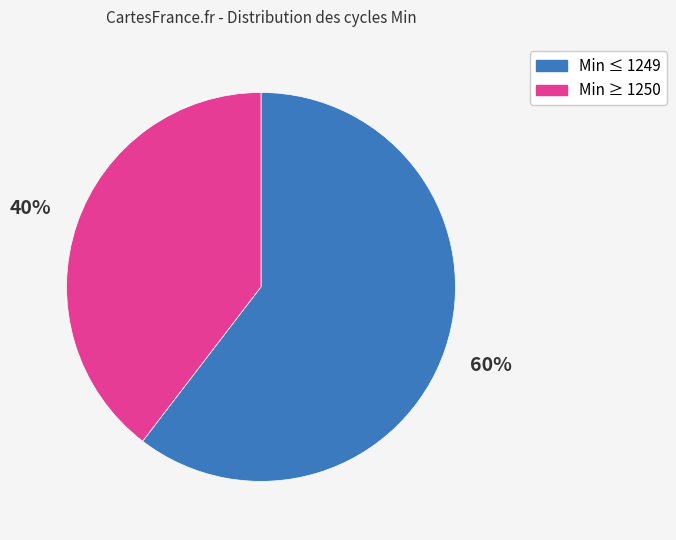

Count the number of slices in the pie.

2